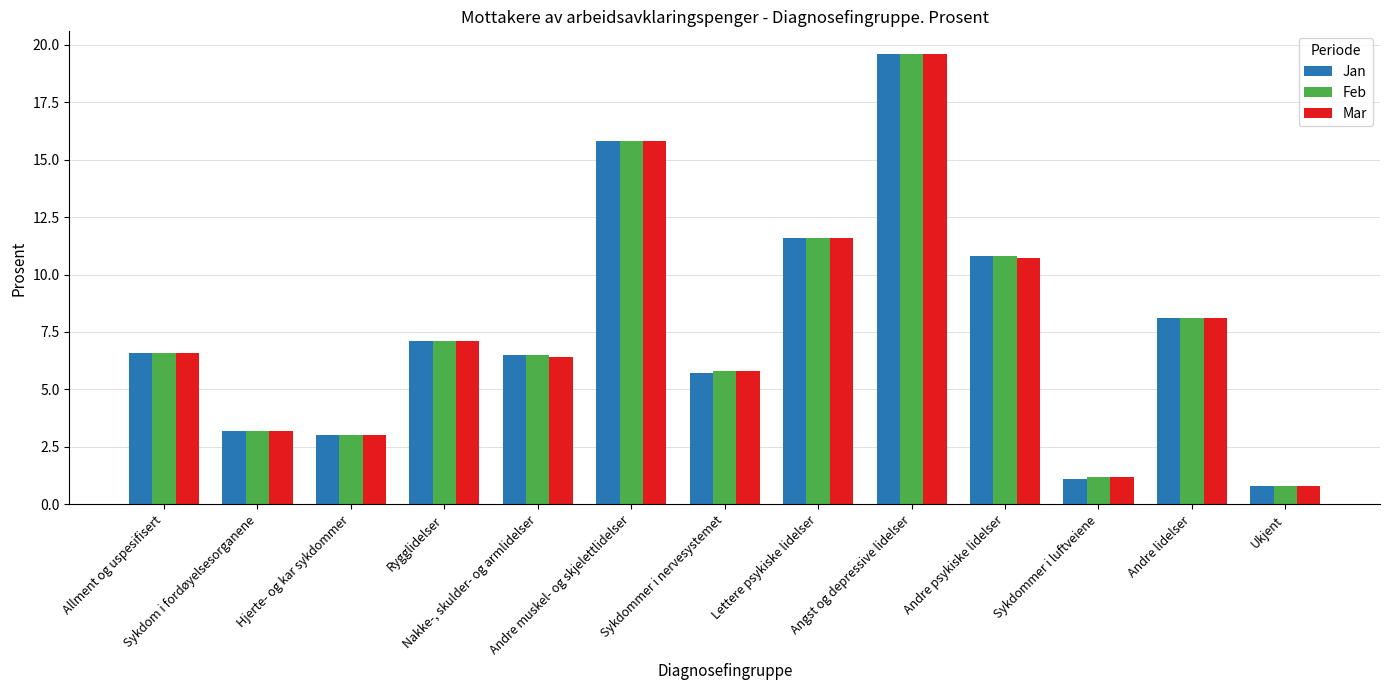

What are all the series names shown in the legend?

Jan, Feb, Mar